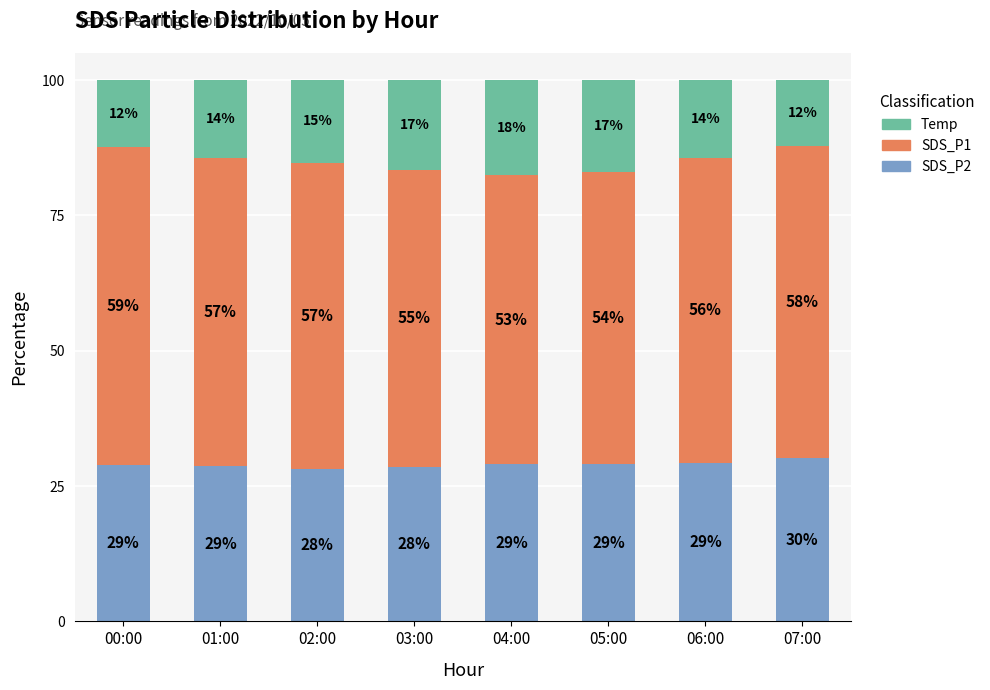

What is the approximate value of SDS_P2 at 07:00?

30.1